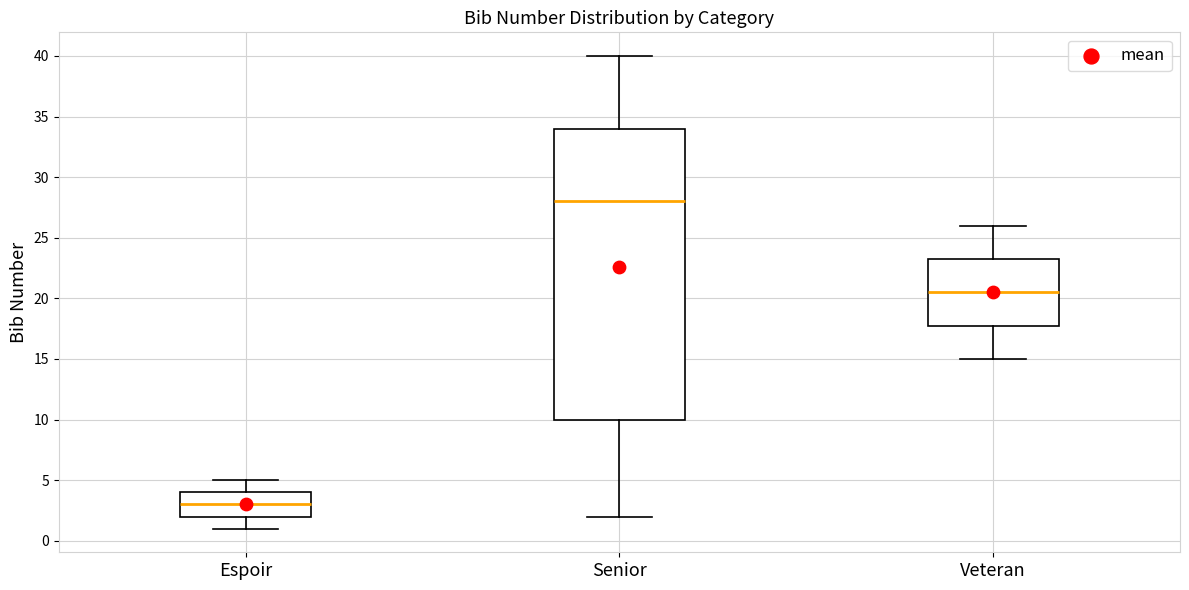

Reading left to right, transcribe this box plot: for each box, give where its median line is, the range the box spans, and where its two whiskers end, as read against the y-axis. The values are not printed on the chart, so give them approximately, as read against the axis.

Espoir: median 3.0, box 2.0 to 4.0, whiskers 1.0 to 5.0
Senior: median 28.0, box 10.0 to 34.0, whiskers 2.0 to 40.0
Veteran: median 20.5, box 18.0 to 23.5, whiskers 15.0 to 26.0